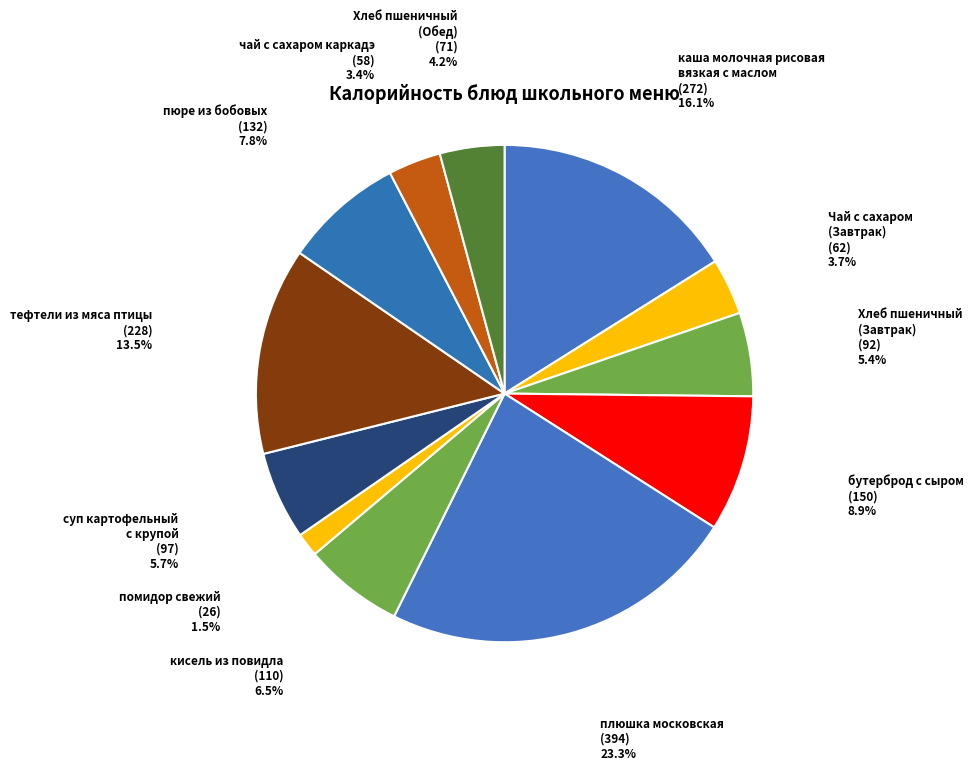

Count the number of slices in the pie.

12